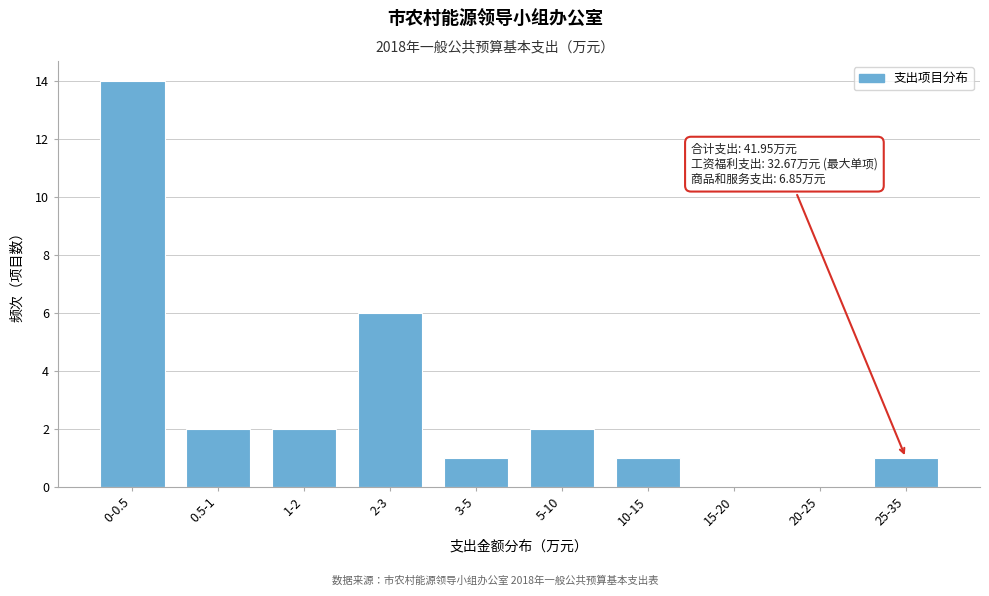

Reading left to right, extract all data points from this chart.

0-0.5=14	0.5-1=2	1-2=2	2-3=6	3-5=1	5-10=2	10-15=1	15-20=0	20-25=0	25-35=1